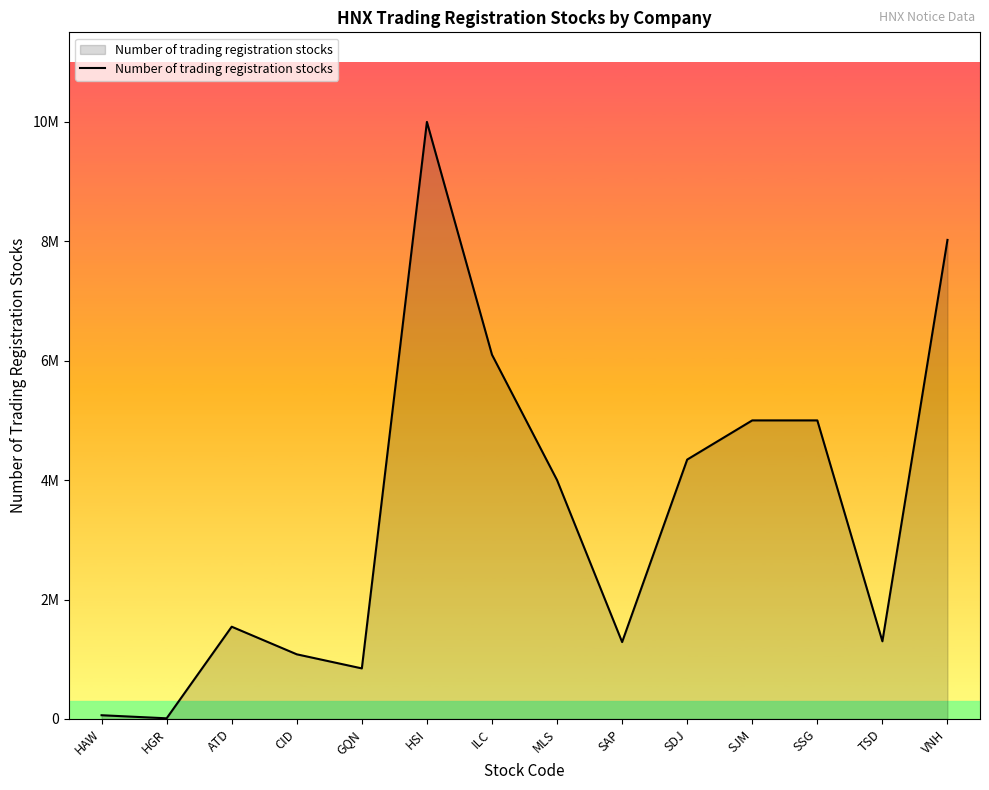

True or false: the data has more than 1 interior local peaks.

True